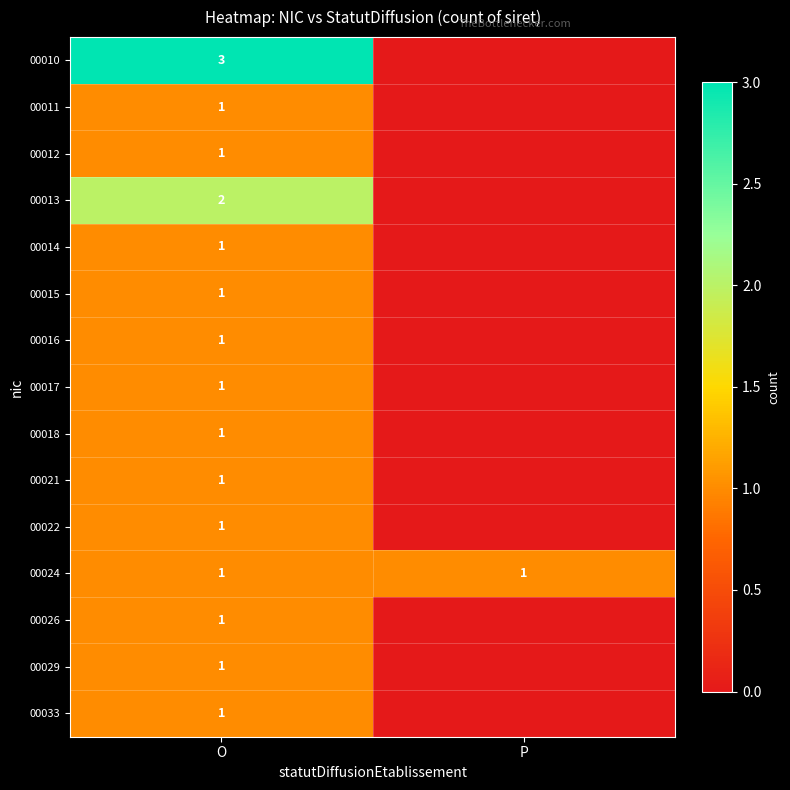

The 00011 series shows 2 at O. True or false?

False